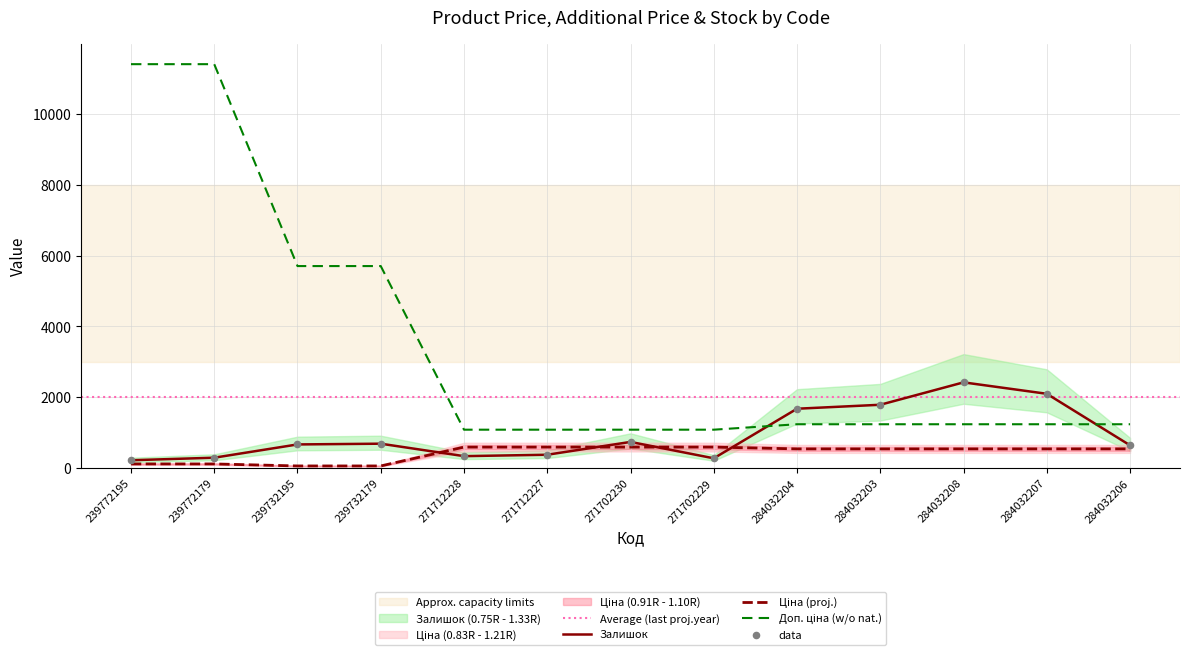

Which series has the widest spread of Y values?

Доп. ціна